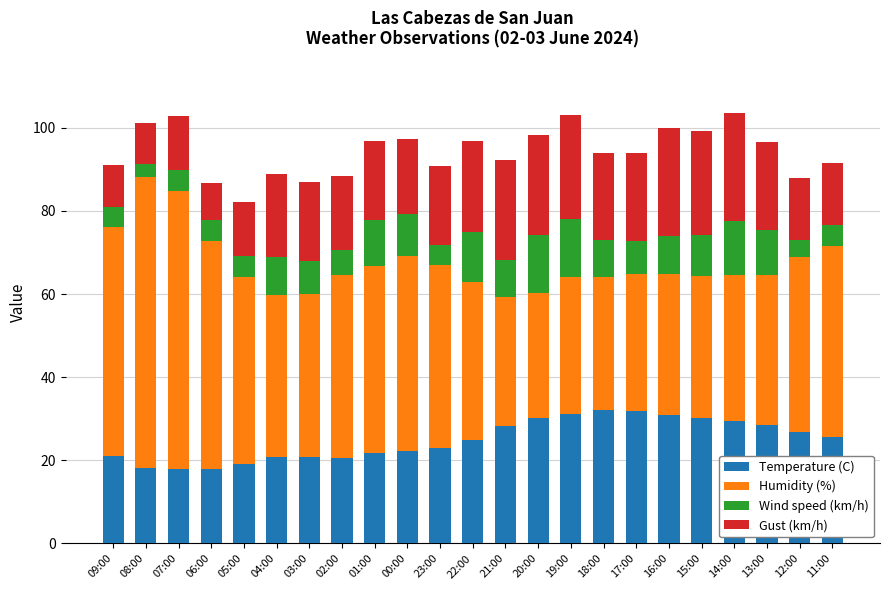

The value of Temperature (C) at 17:00 is 31.8. True or false?

True